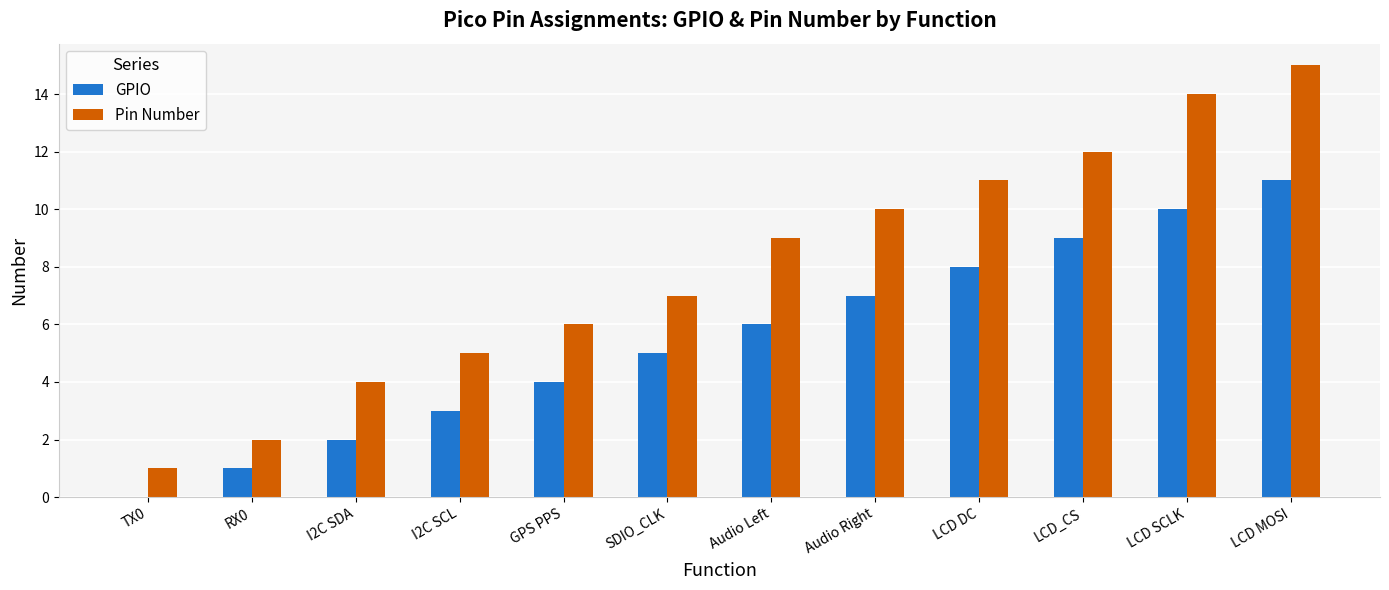

Reading left to right, what are all the values shown in this chart?

GPIO: 0	1	2	3	4	5	6	7	8	9	10	11
Pin Number: 1	2	4	5	6	7	9	10	11	12	14	15